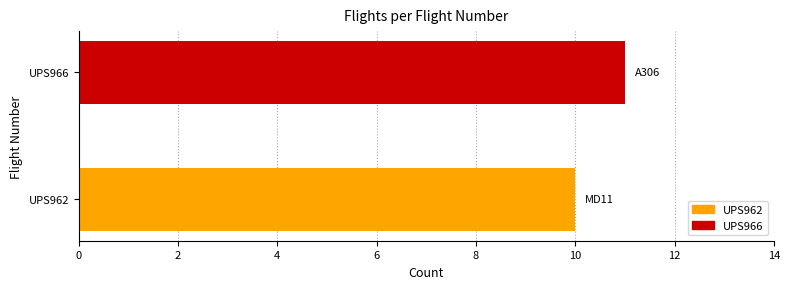

What is the greatest value displayed?

11